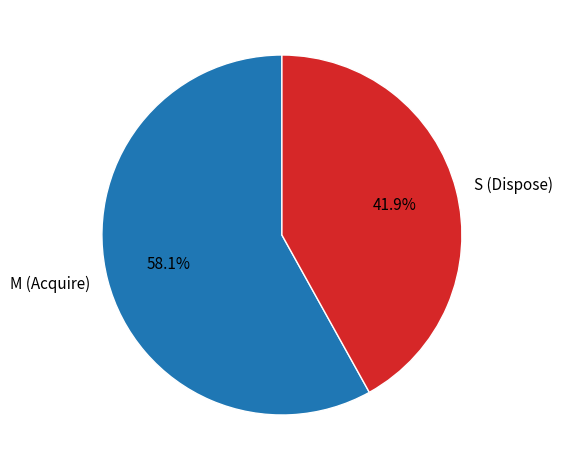

Which category accounts for the majority?

M (Acquire)